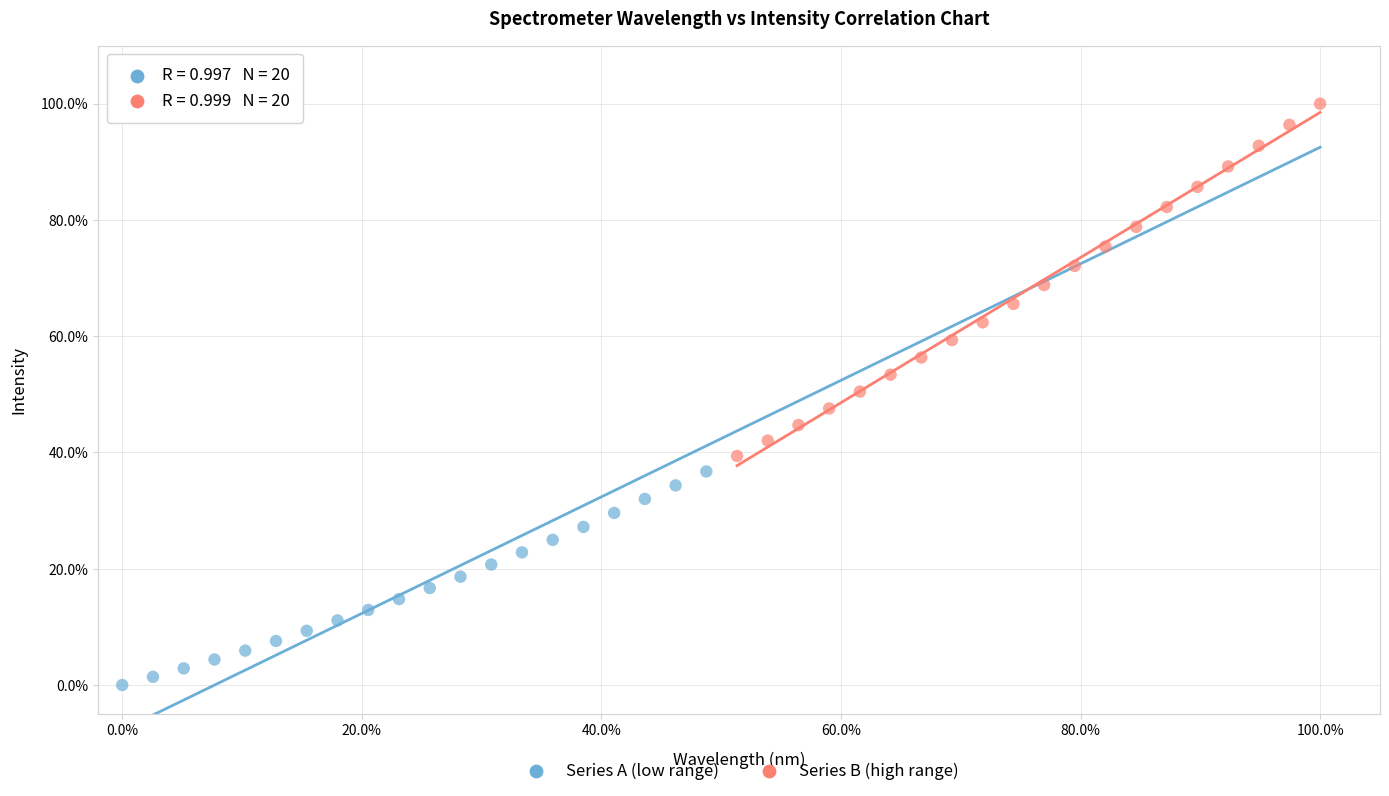

What are all the series names shown in the legend?

Series A (low range), Series B (high range)